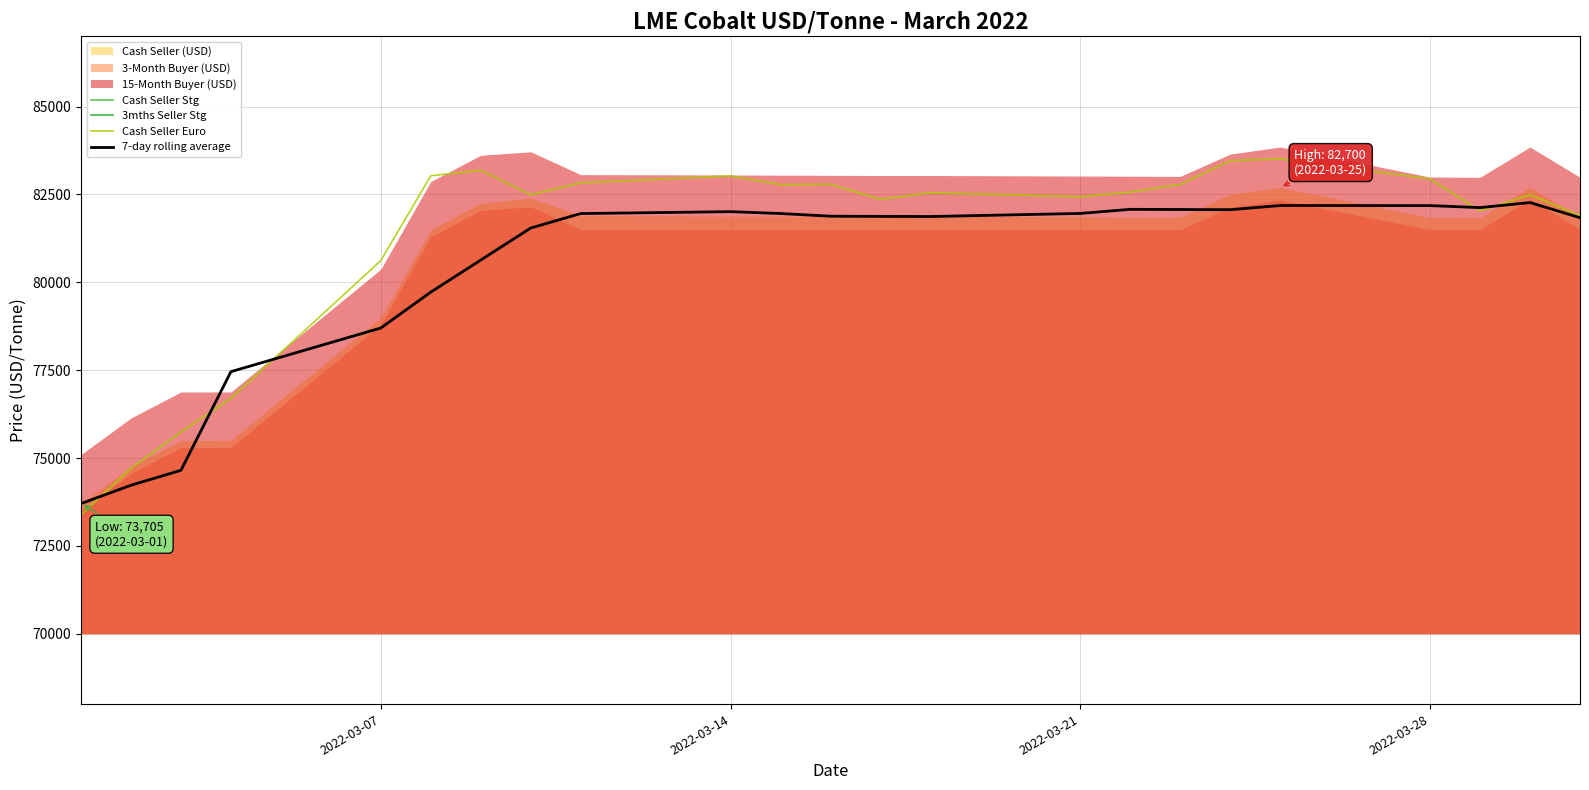

What is the maximum value for Cash Seller Euro?

83512.6